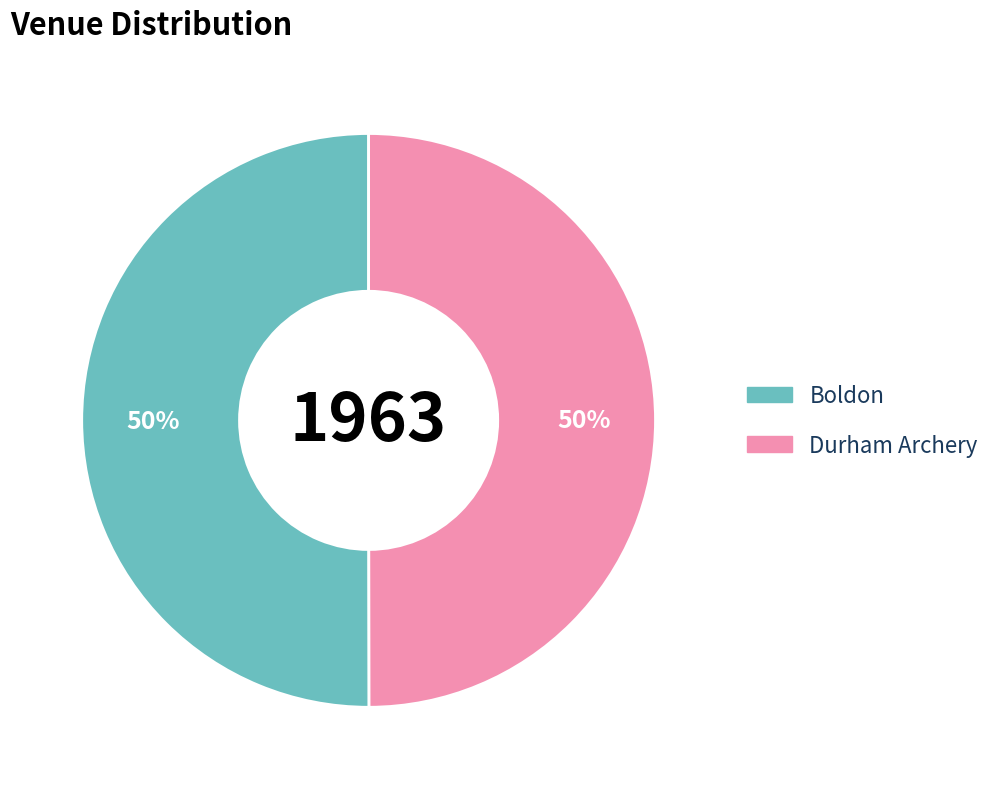

The Boldon slice represents 50% of the pie. True or false?

True